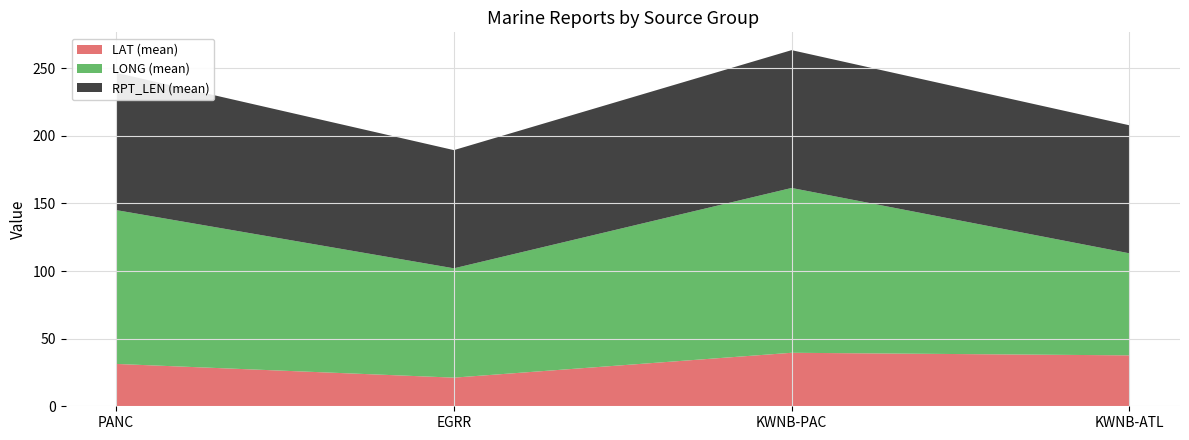

Is it true that LAT (mean) equals 39.6 at KWNB-PAC?

True